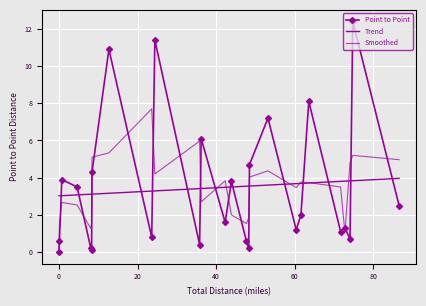

What is the value of the 23rd point from the left?

1.3